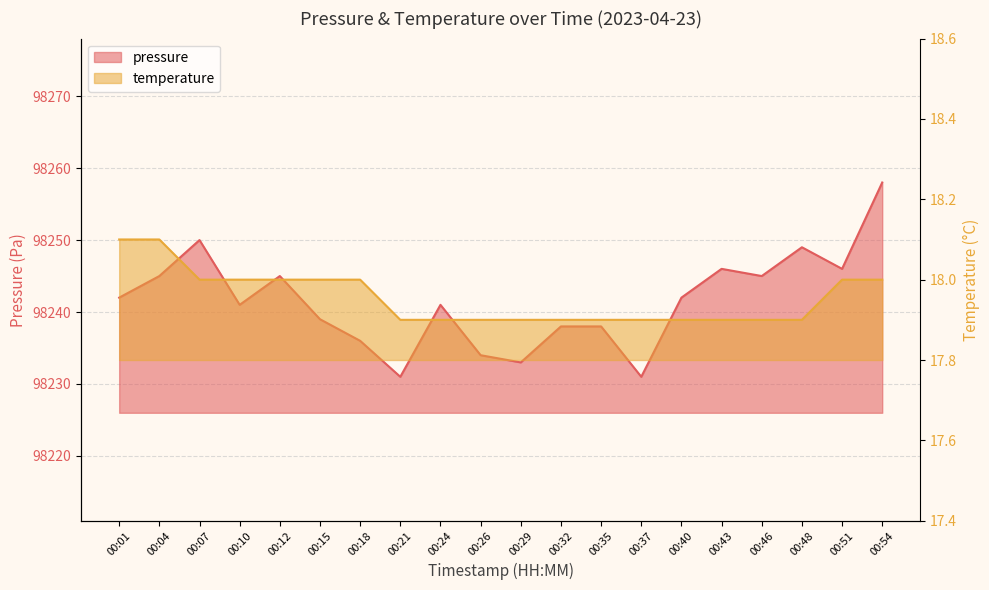

Rank the series by their average value, from highest to lowest.

pressure, temperature